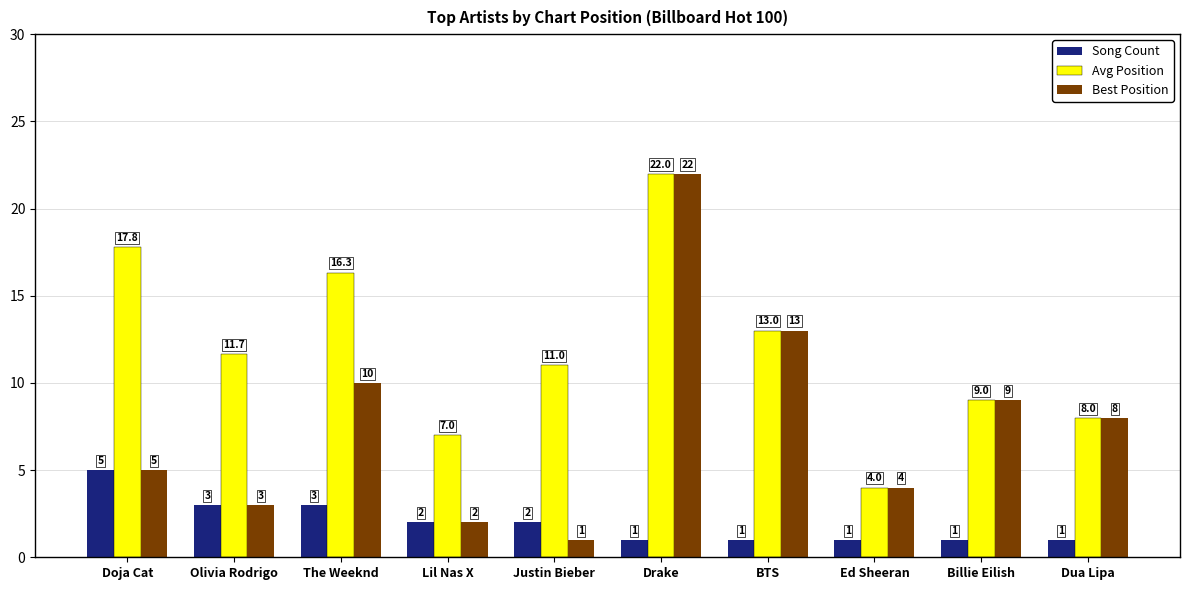

Which series has the largest total across all categories?

Avg Position